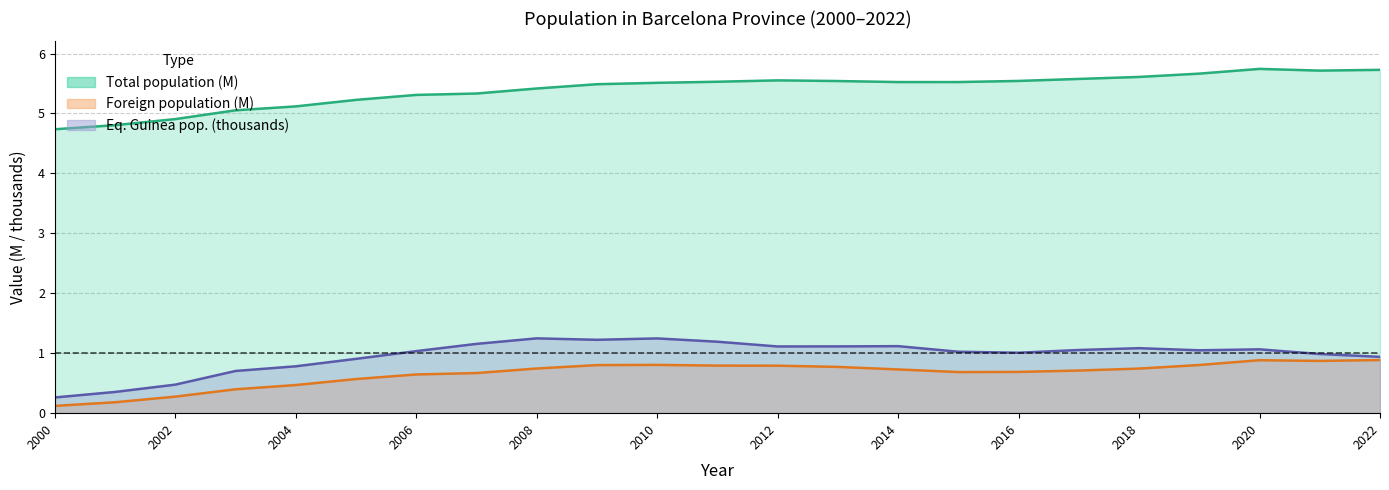

What is the minimum value for Total population?

4.7